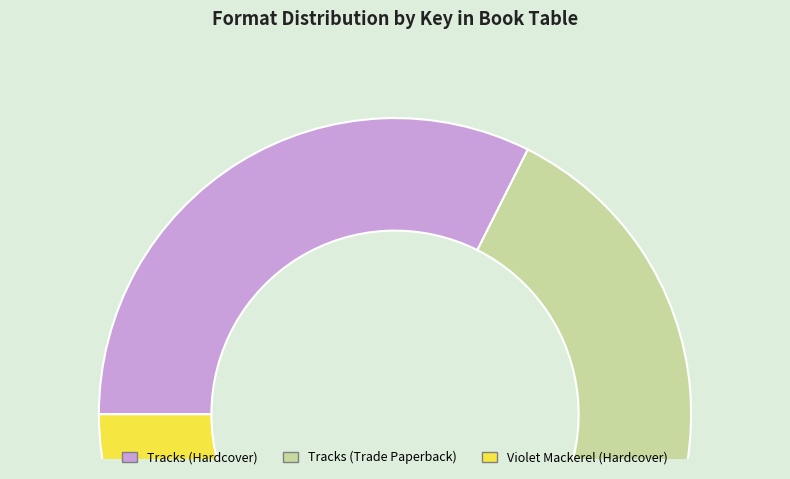

Is the sum of Tracks (Hardcover) and Tracks (Trade Paperback) greater than half?

Yes